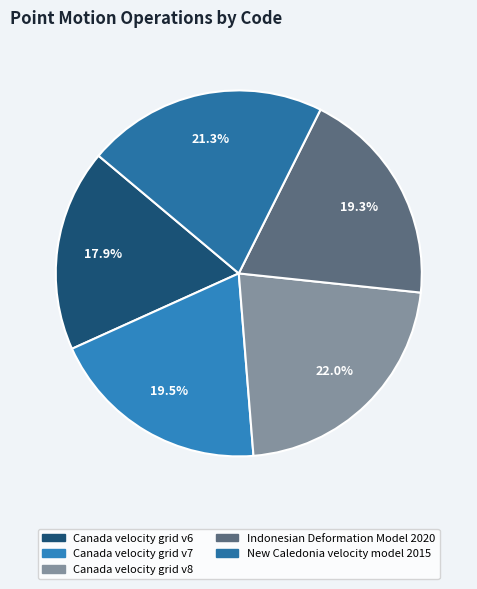

Does Canada velocity grid v6 account for over 50% of the chart?

No